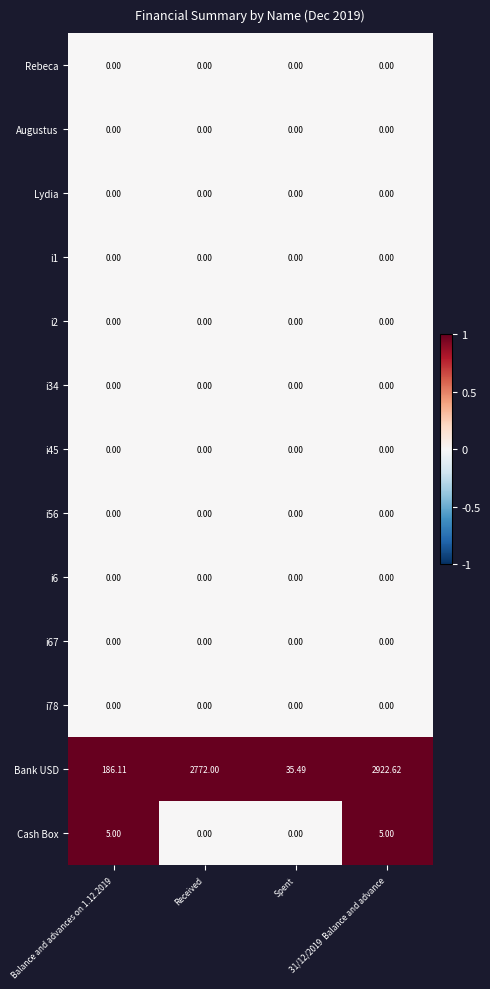

Which series has the largest total across all categories?

Bank USD